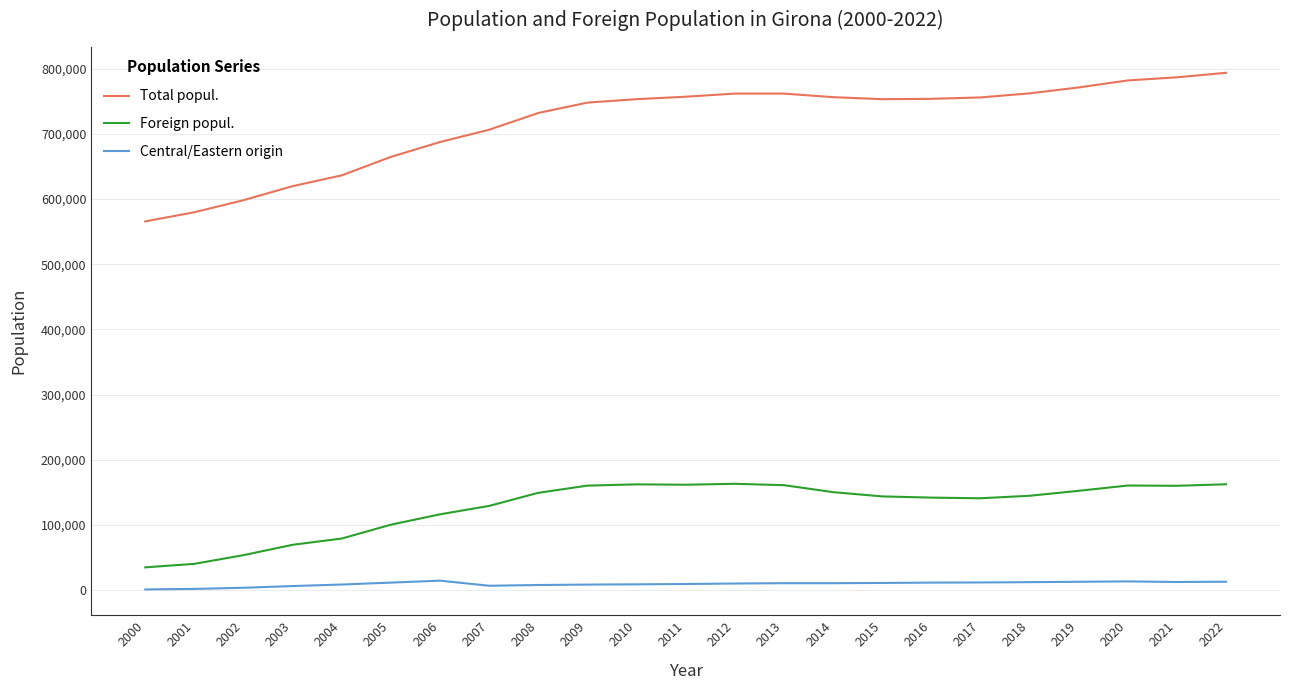

List the series in order of their overall mean, highest first.

Total popul., Foreign popul., Central/Eastern origin